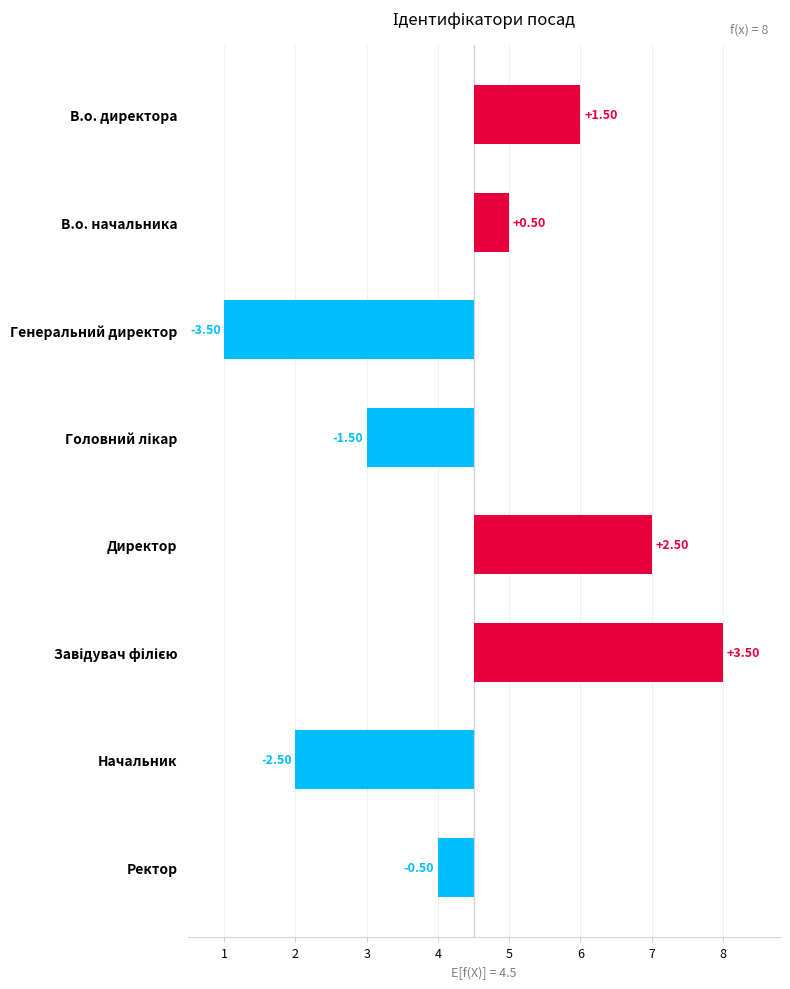

What is the sum of the values at В.о. начальника and Завідувач філією?

4.0